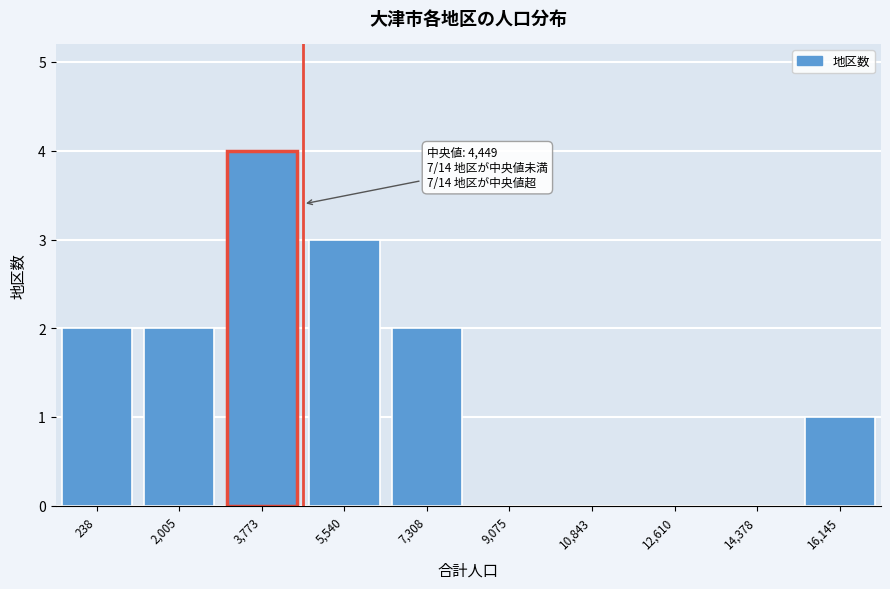

Reading right to left, list all the values displayed in this chart.

16,145=1	14,378=0	12,610=0	10,843=0	9,075=0	7,308=2	5,540=3	3,773=4	2,005=2	238=2